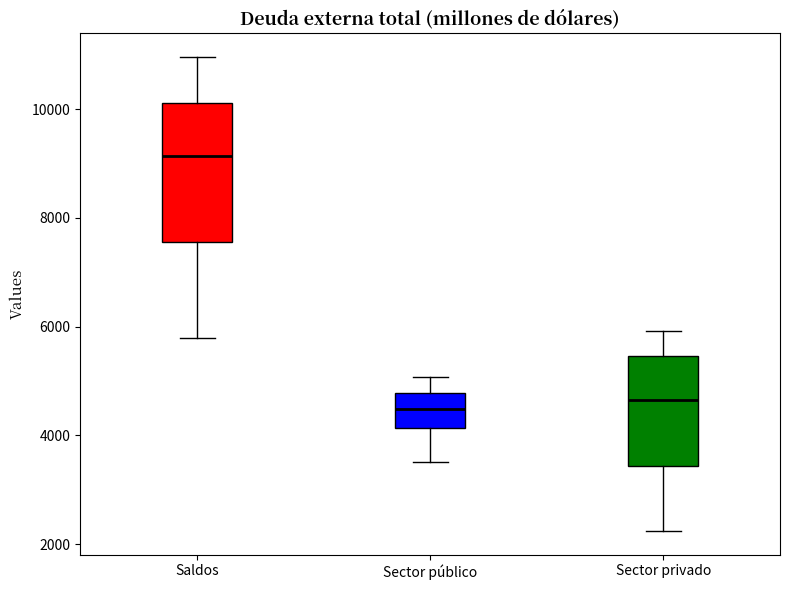

Where does the median line of the box for Sector privado sit on the y-axis? The values are not printed on the chart, so give them approximately, as read against the axis.

4600